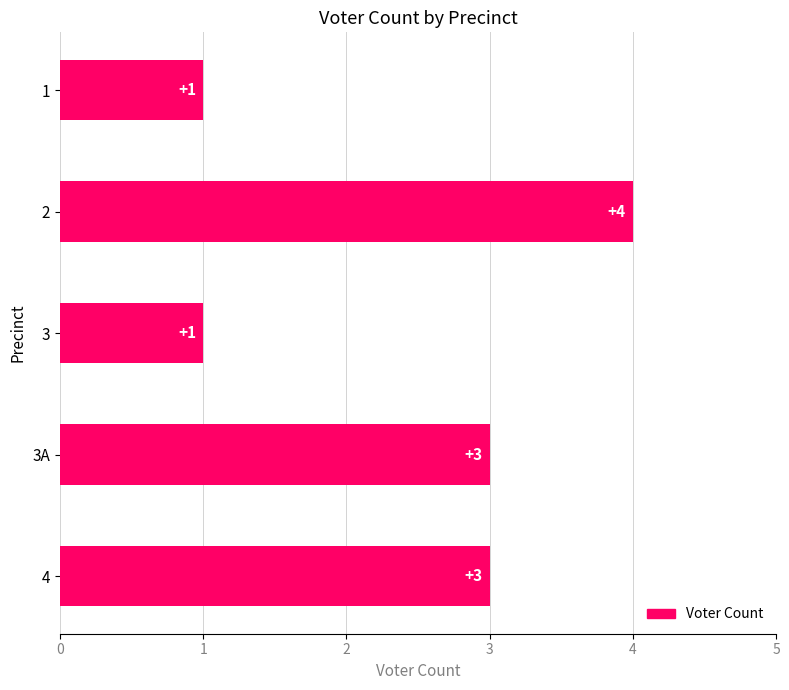

Read the value at 2.

4